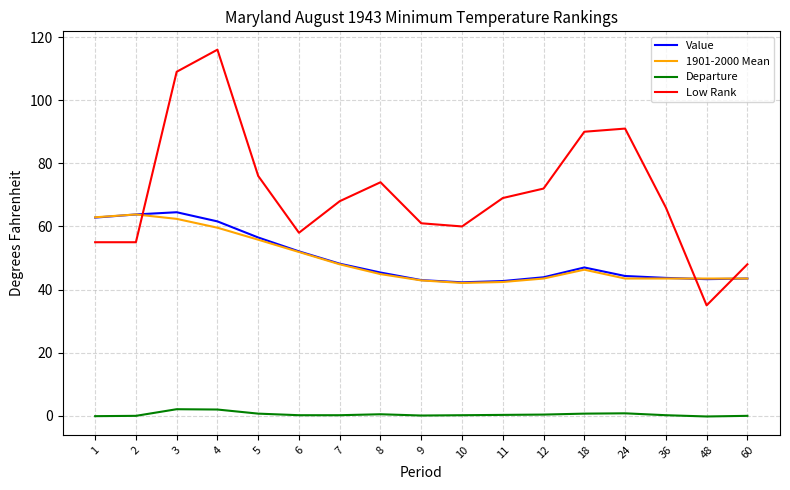

What is the average value of the 1901-2000 Mean series?

49.4